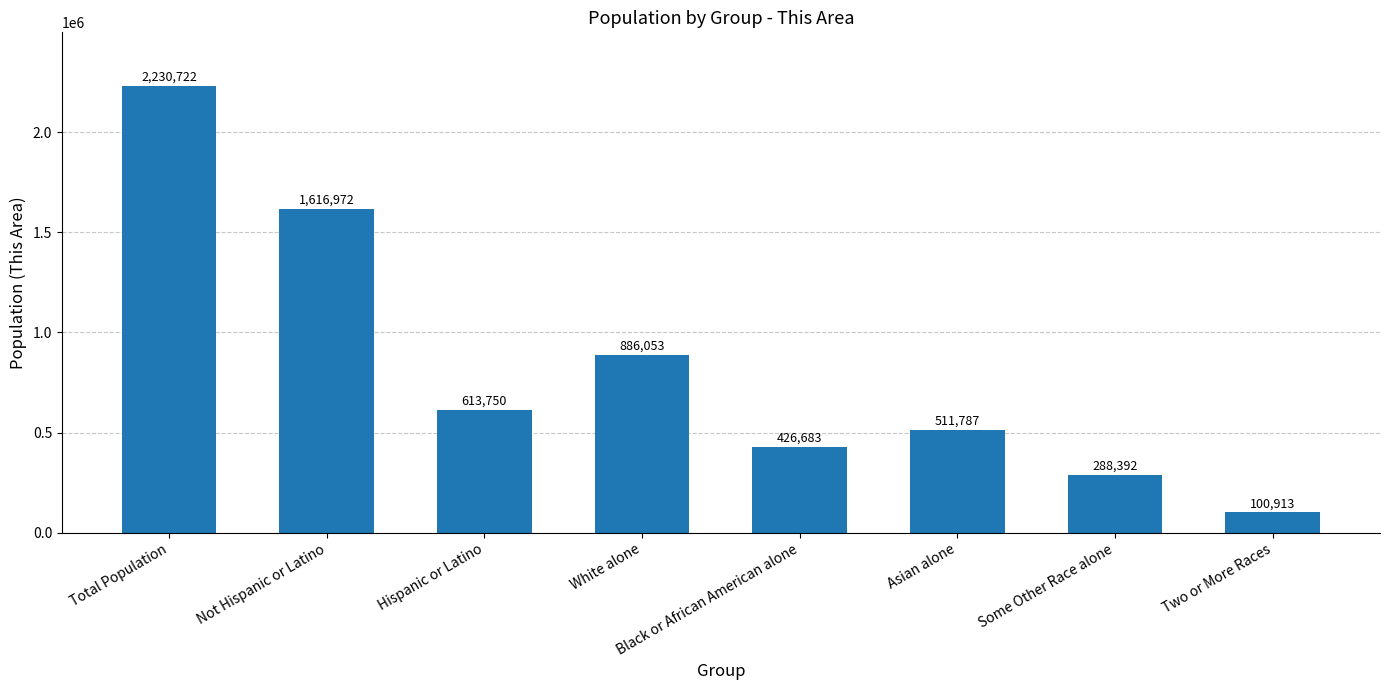

What is the difference between the maximum and second lowest values?

1942330